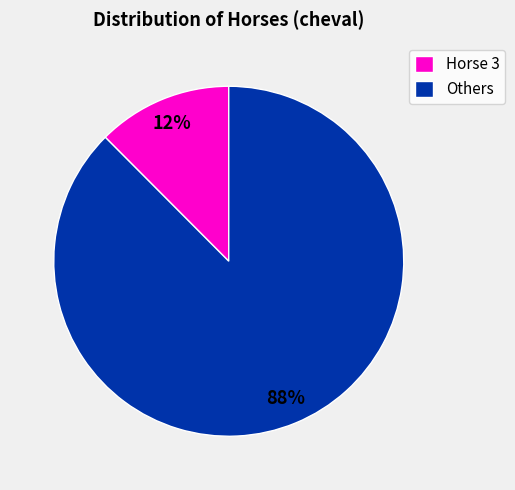

Between Horse 3 and Others, which is larger?

Others